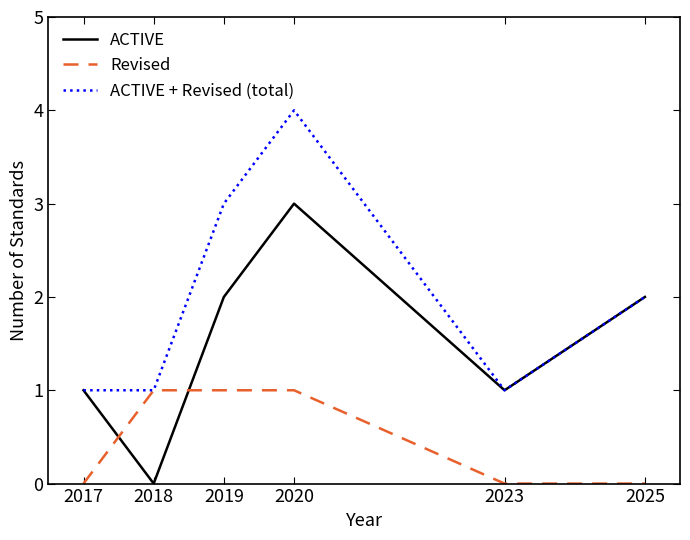

What is the highest value of the ACTIVE + Revised (total) series?

4